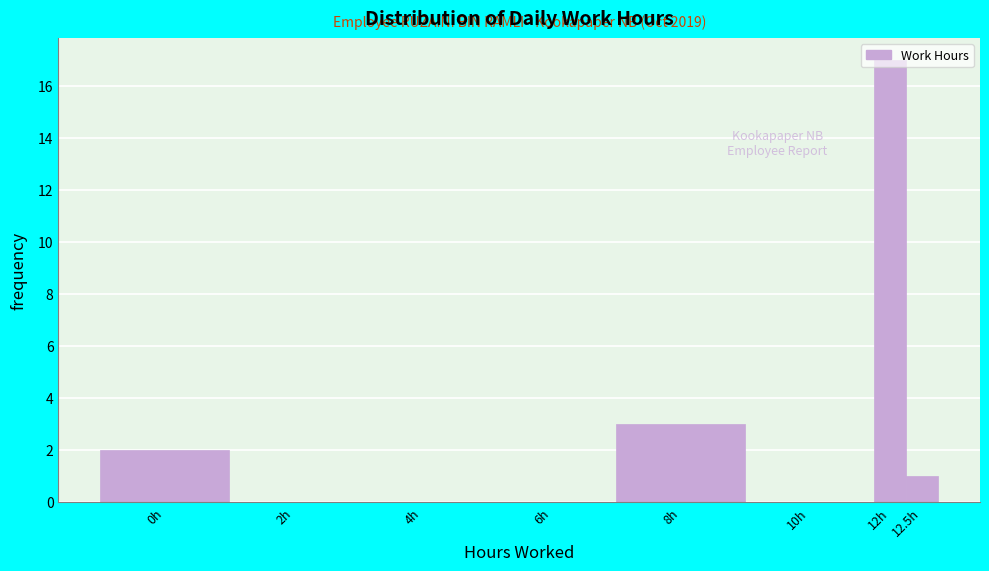

Which label corresponds to the largest value in the chart?

12h